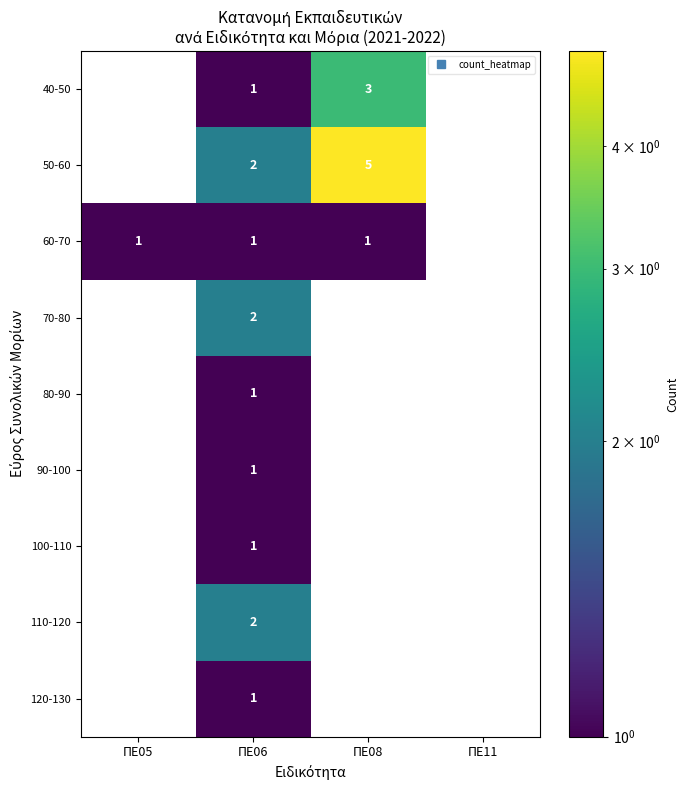

Which series changed the most between ΠΕ05 and ΠΕ11?

60-70